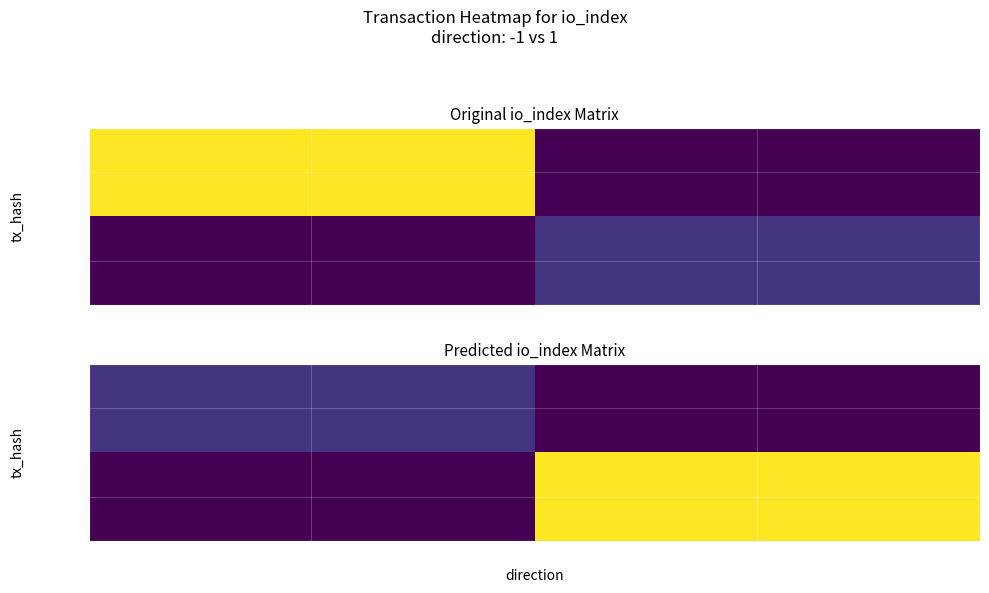

The value of tx:906d… at -1 is 3. True or false?

False